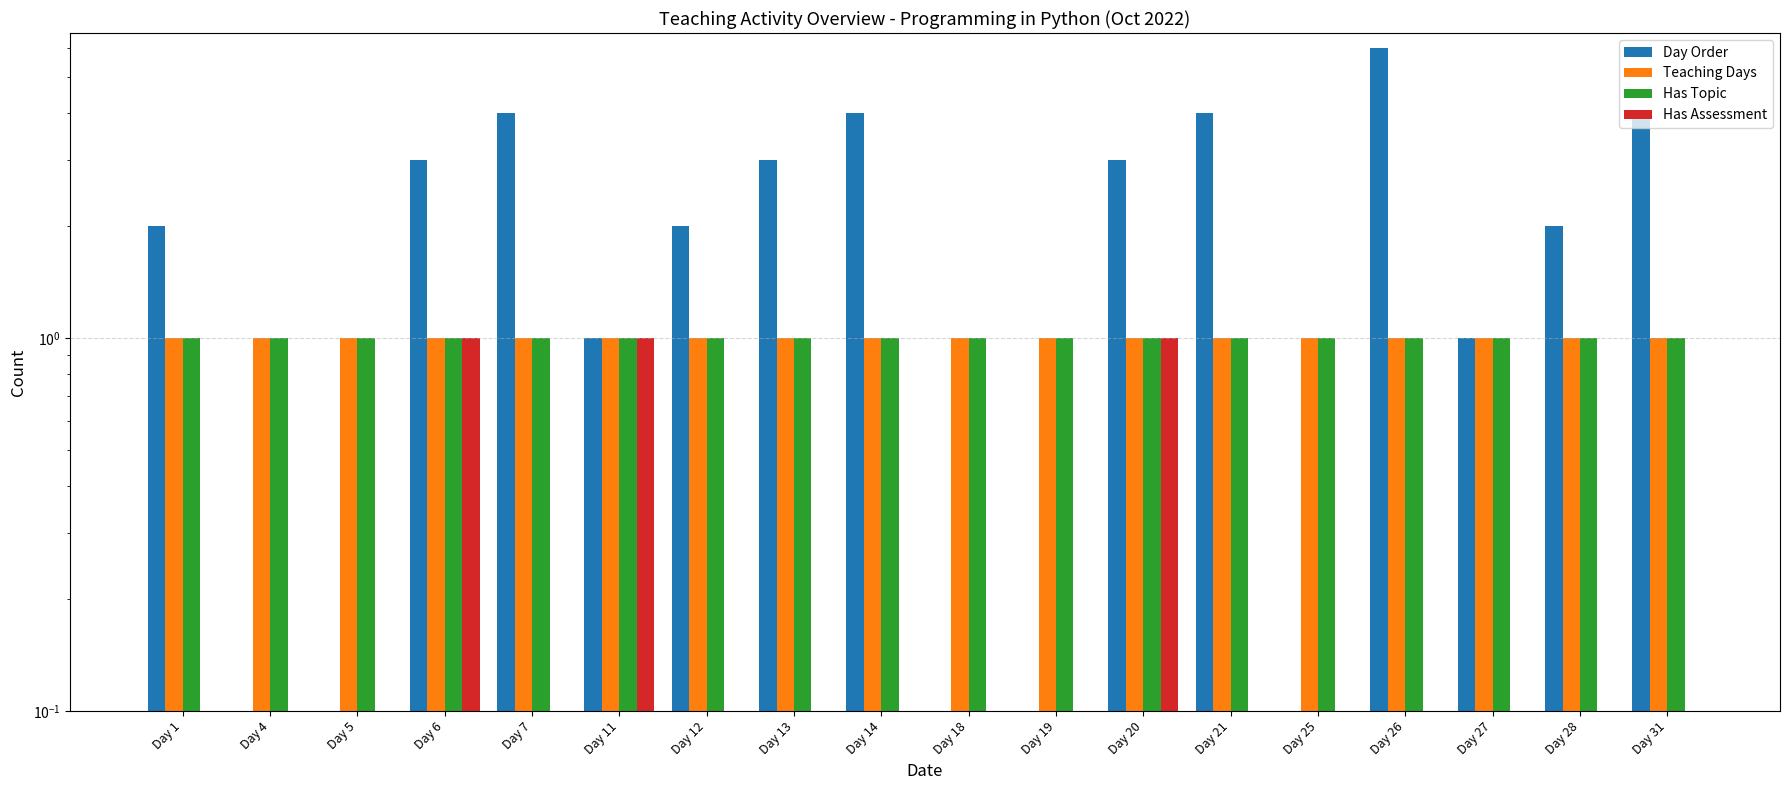

How many values in Has Assessment are above zero?

3